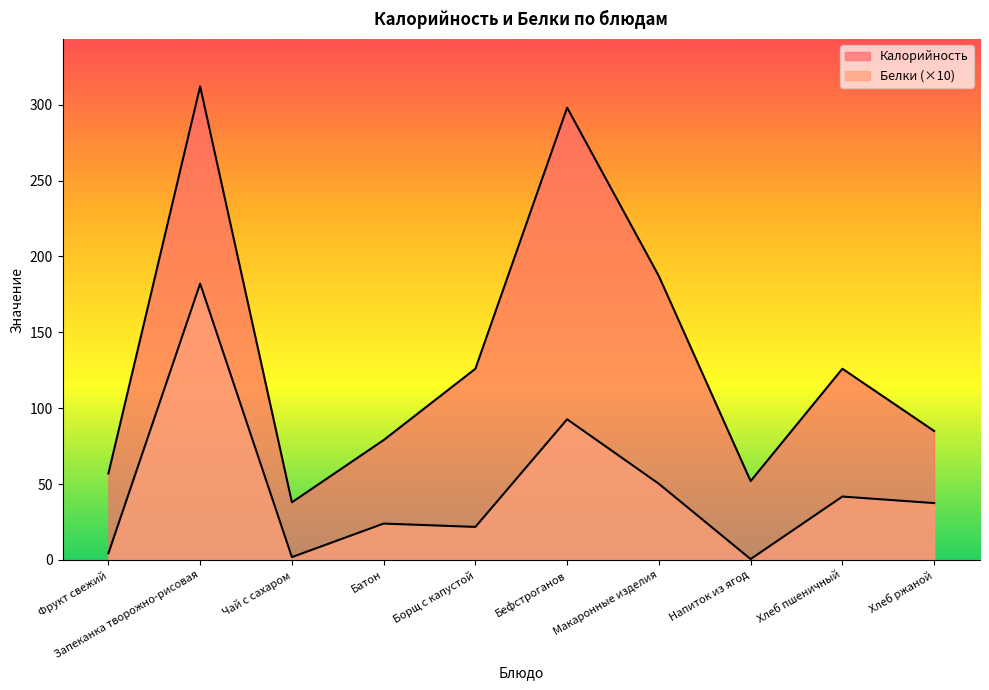

Reading left to right, extract all data points from this chart.

Калорийность: Фрукт свежий=57.0	Запеканка творожно-рисовая=312.0	Чай с сахаром=38.0	Батон=79.0	Борщ с капустой=126.0	Бефстроганов=298.0	Макаронные изделия=187.0	Напиток из ягод=52.0	Хлеб пшеничный=126.0	Хлеб ржаной=85.0
Белки: Фрукт свежий=4.4	Запеканка творожно-рисовая=182.1	Чай с сахаром=1.9	Батон=24.0	Борщ с капустой=21.8	Бефстроганов=92.7	Макаронные изделия=50.2	Напиток из ягод=0.6	Хлеб пшеничный=41.8	Хлеб ржаной=37.5